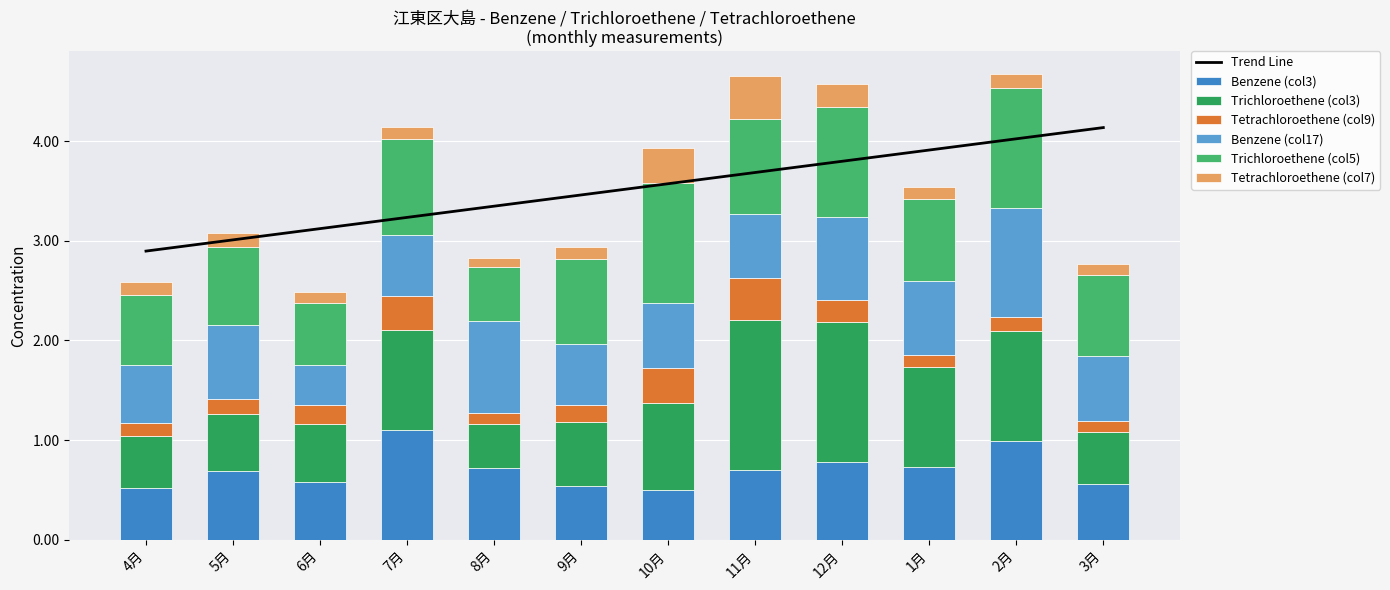

Which has a higher value, 9月 or 7月?

7月